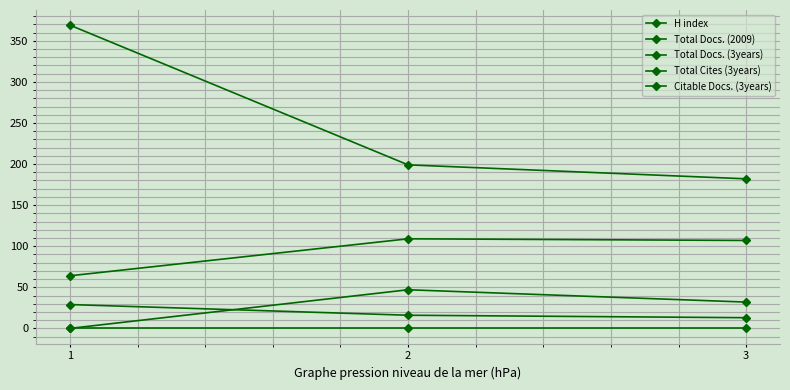

Which label corresponds to the largest value in the chart?

1